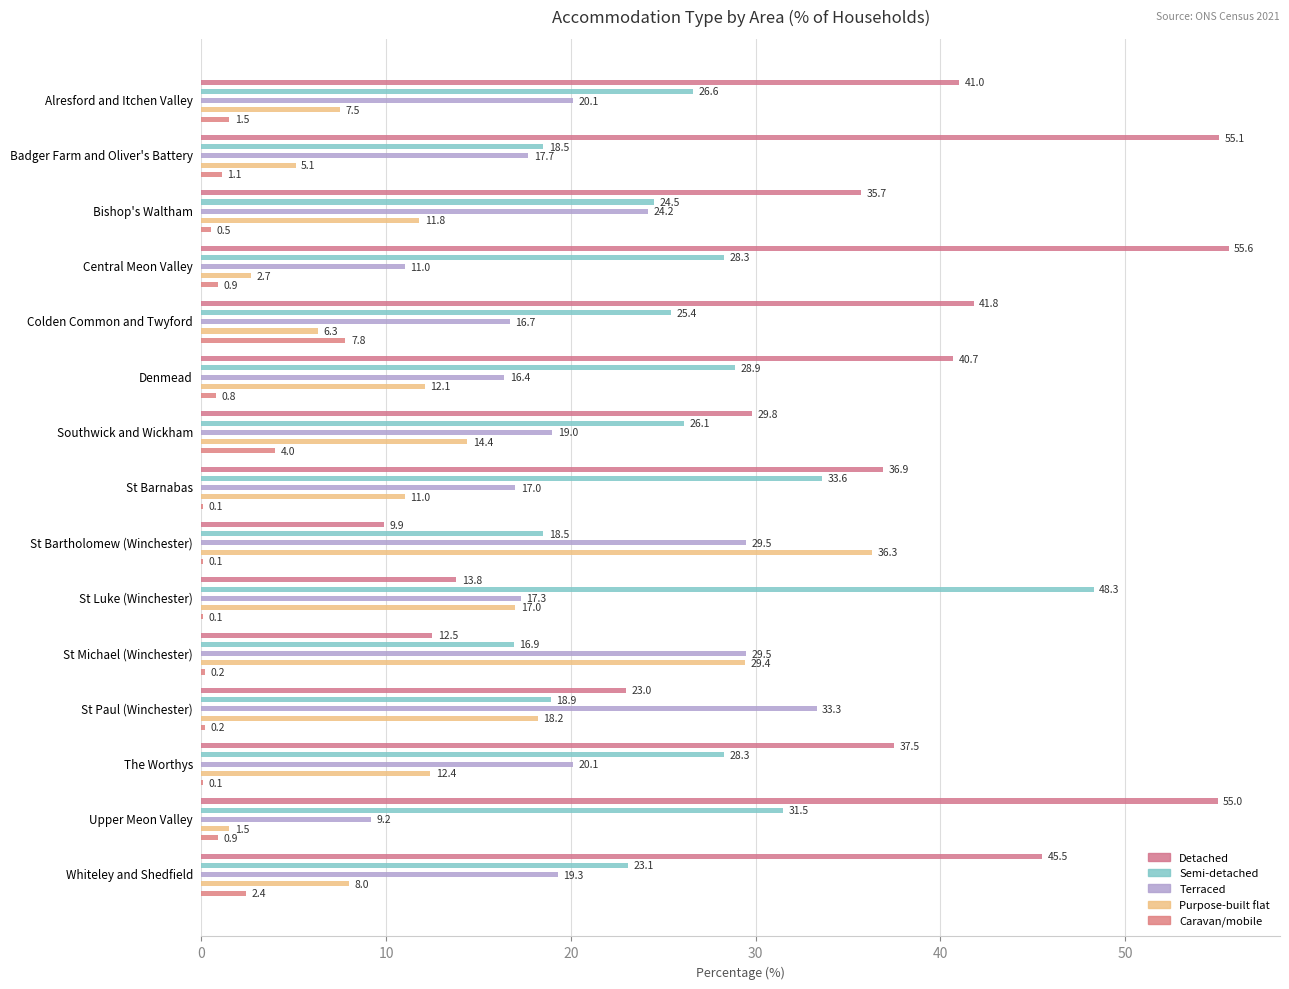

What is the value of the Caravan/mobile bar at the 3rd from the left?

0.5